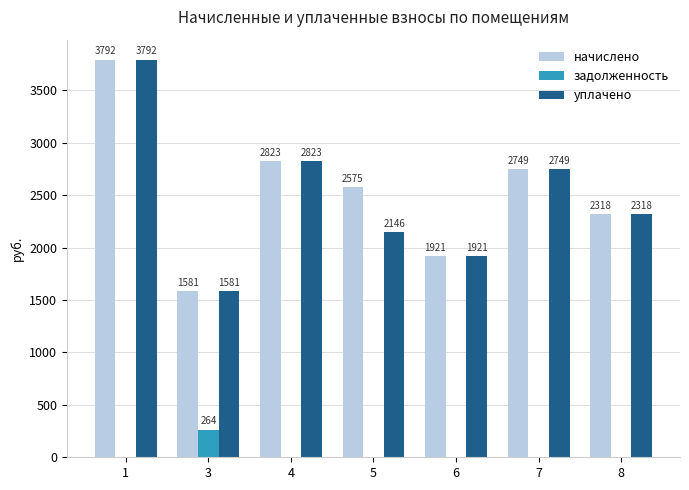

What is the highest value of the начислено series?

3792.2